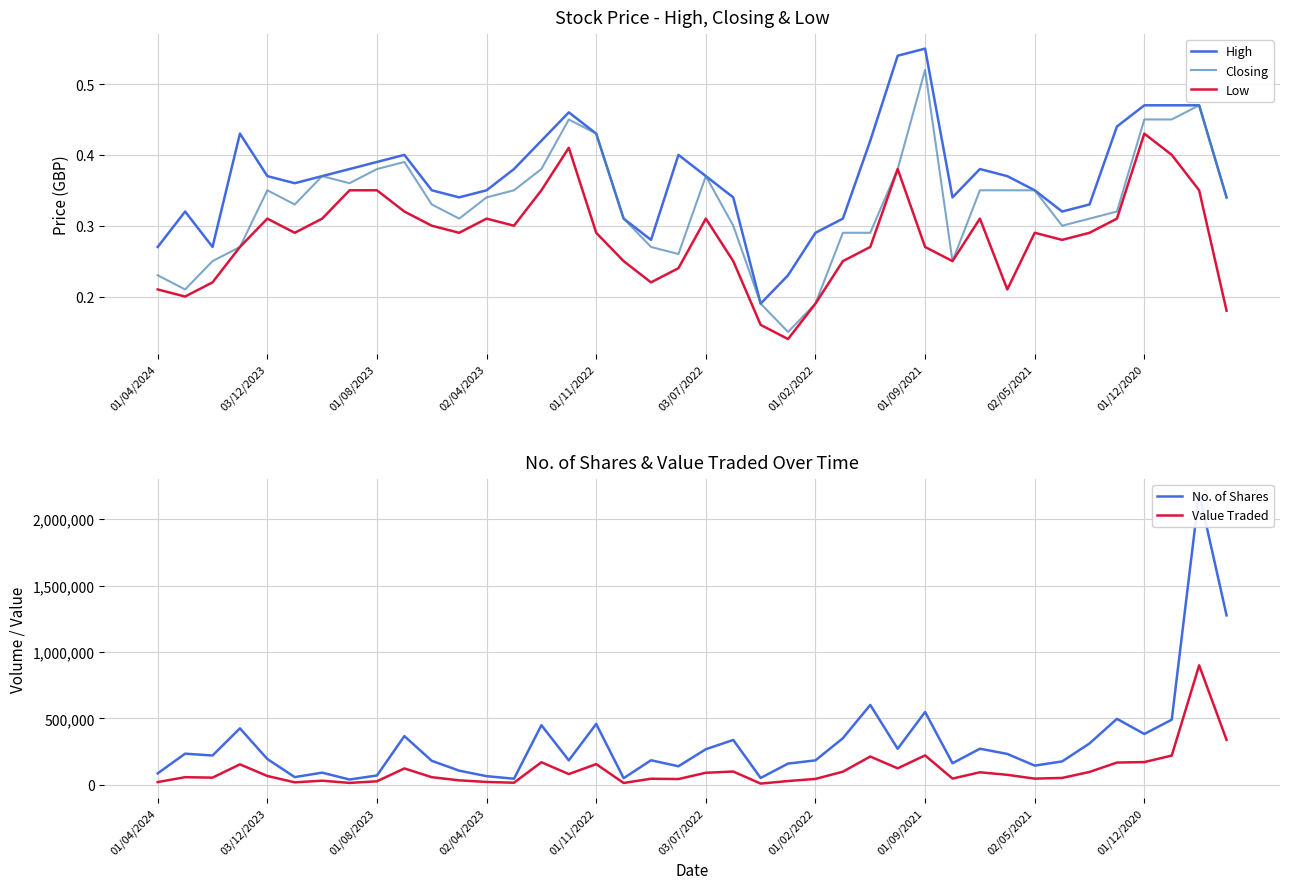

Which category has the highest value in the Closing series?

01/09/2021